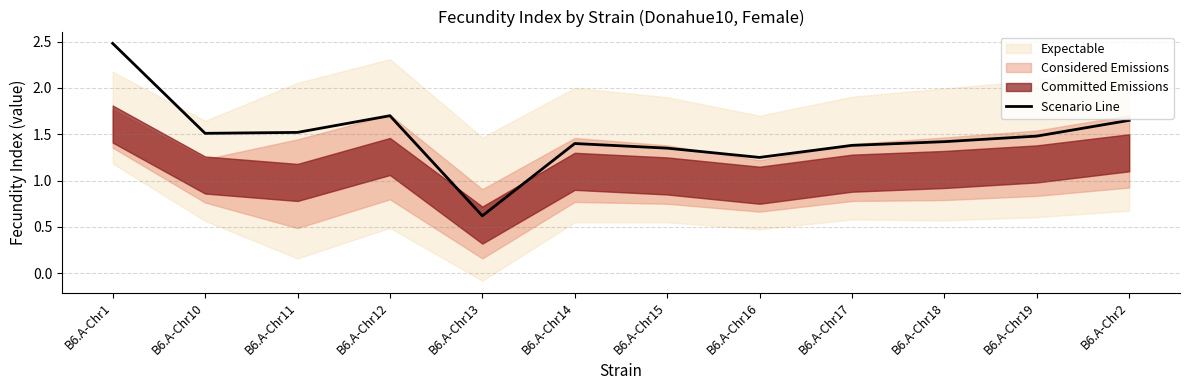

How many data points are less than 1?

1